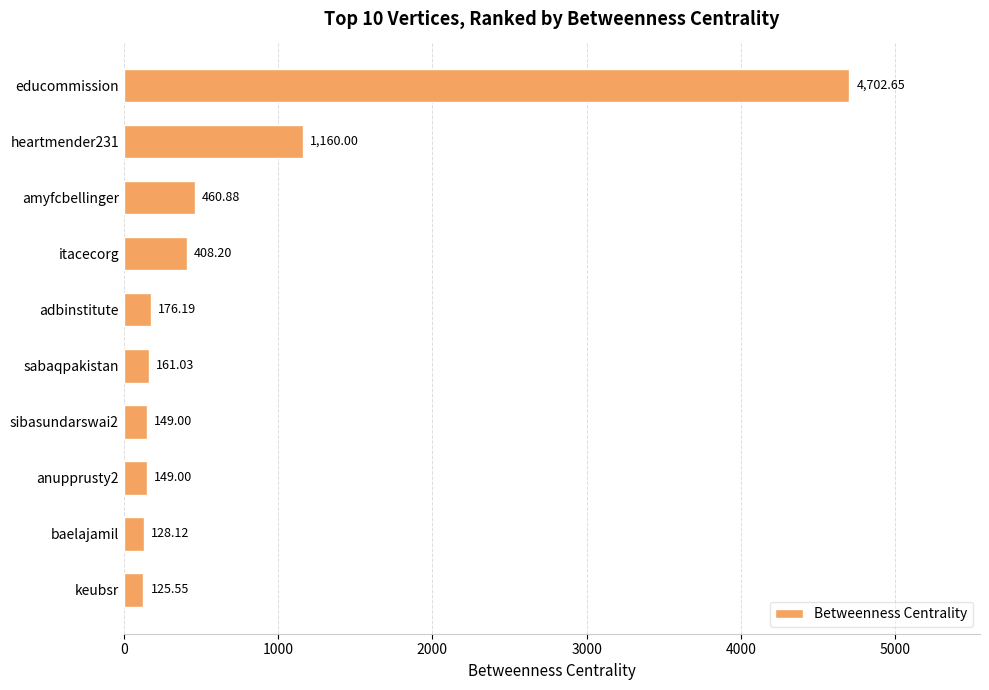

What is the label of the 3rd bar from the top?

amyfcbellinger